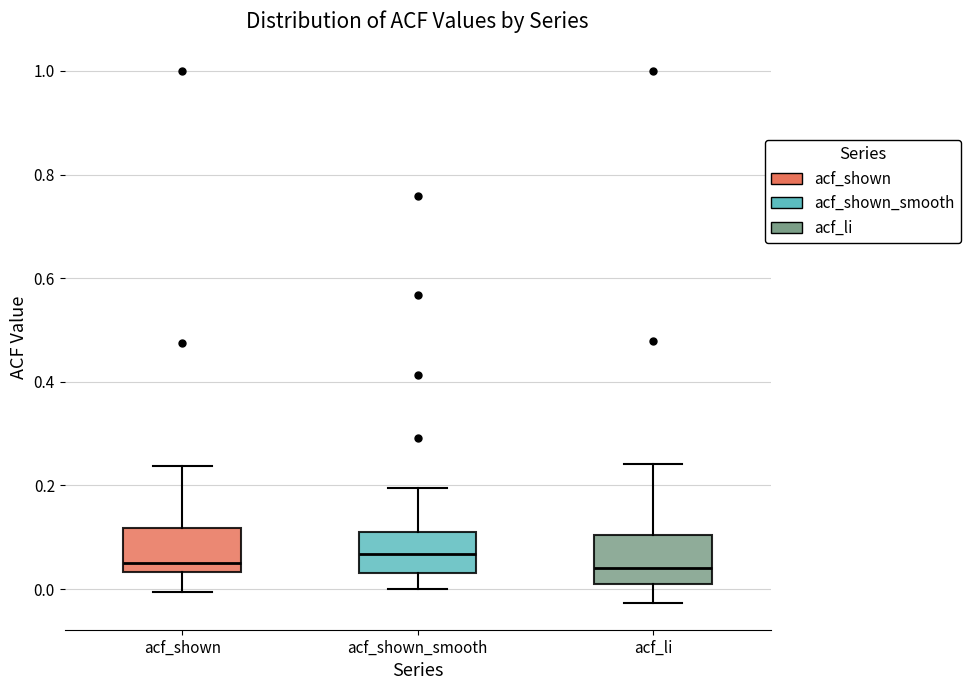

Reading left to right, transcribe this box plot: for each box, give where its median line is, the range the box spans, and where its two whiskers end, as read against the y-axis. The values are not printed on the chart, so give them approximately, as read against the axis.

acf_shown: median 0.06, box 0.04 to 0.12, whiskers 0.00 to 0.24
acf_shown_smooth: median 0.06, box 0.04 to 0.10, whiskers 0.00 to 0.20
acf_li: median 0.04, box 0.00 to 0.10, whiskers -0.02 to 0.24